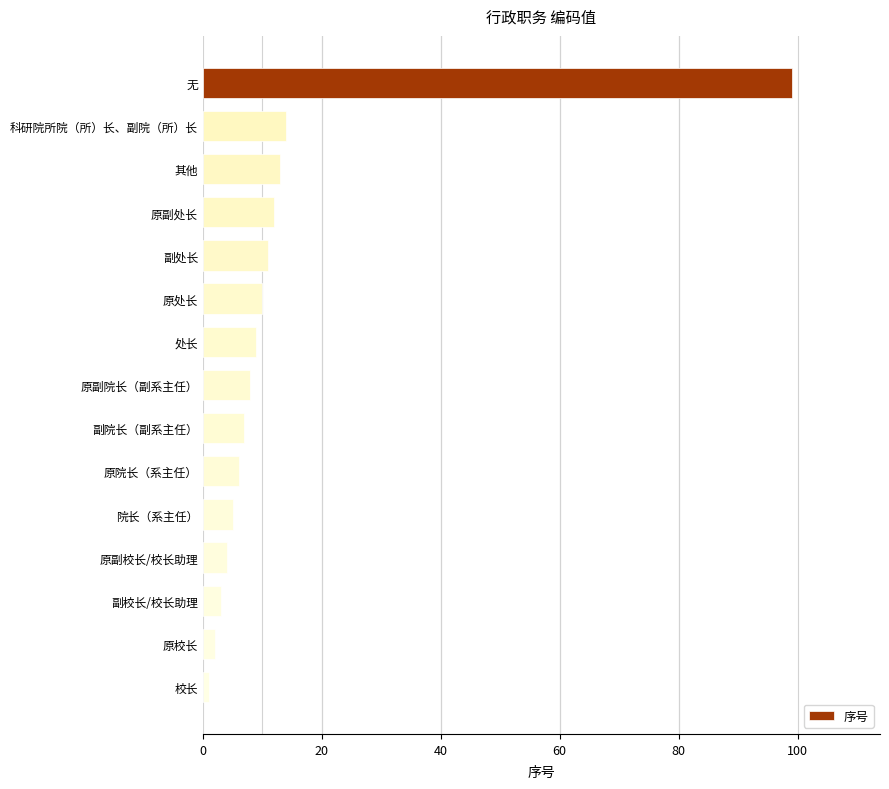

What position from the bottom is 副处长?

11